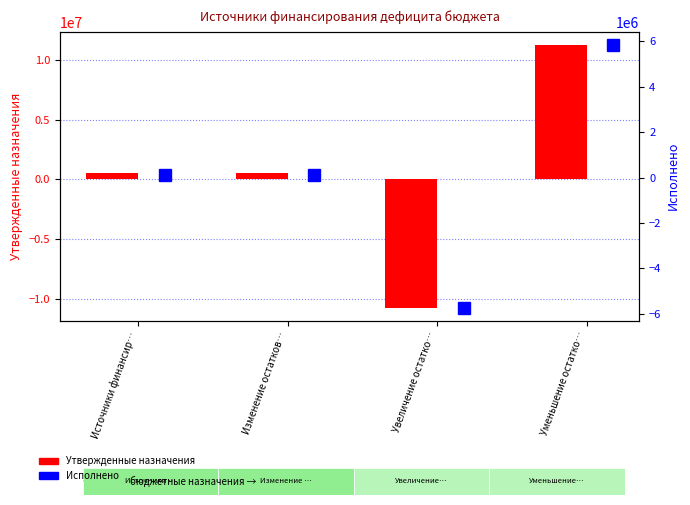

The value of Утвержденные назначения at Изменение остатков… is 523400.0. True or false?

True